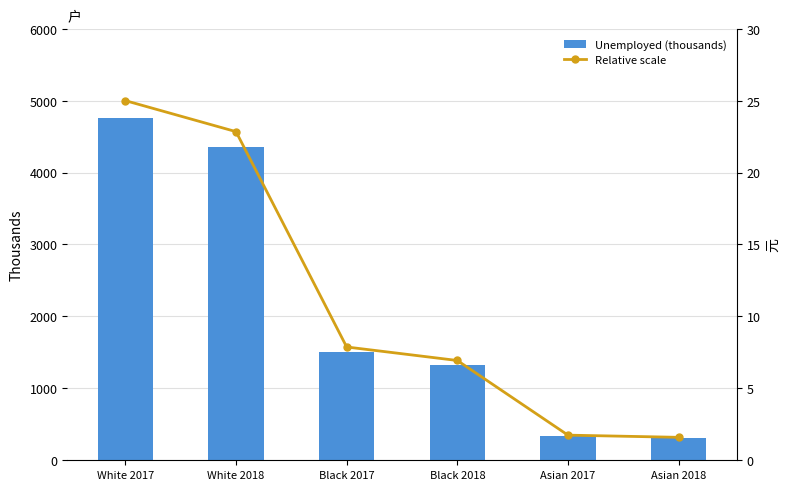

Reading left to right, transcribe all the data shown in this chart.

Unemployed (thousands): 4765.0	4354.0	1501.0	1322.0	333.0	304.0
Relative scale: 25.0	22.8	7.9	6.9	1.7	1.6